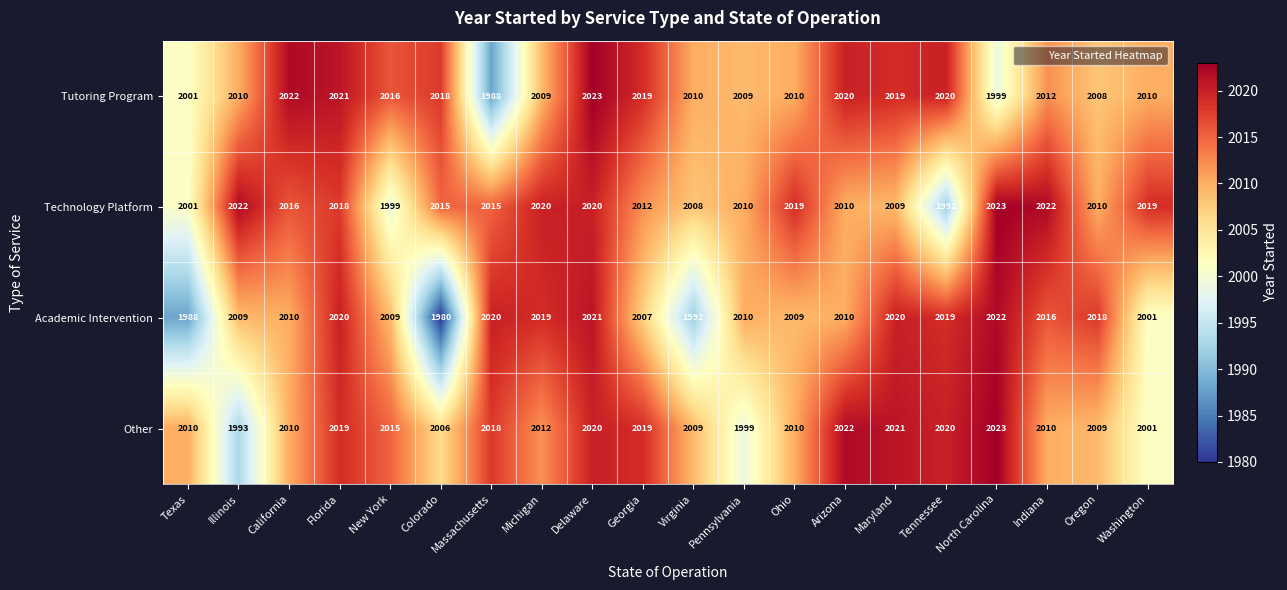

What is the average value of the Other series?

2012